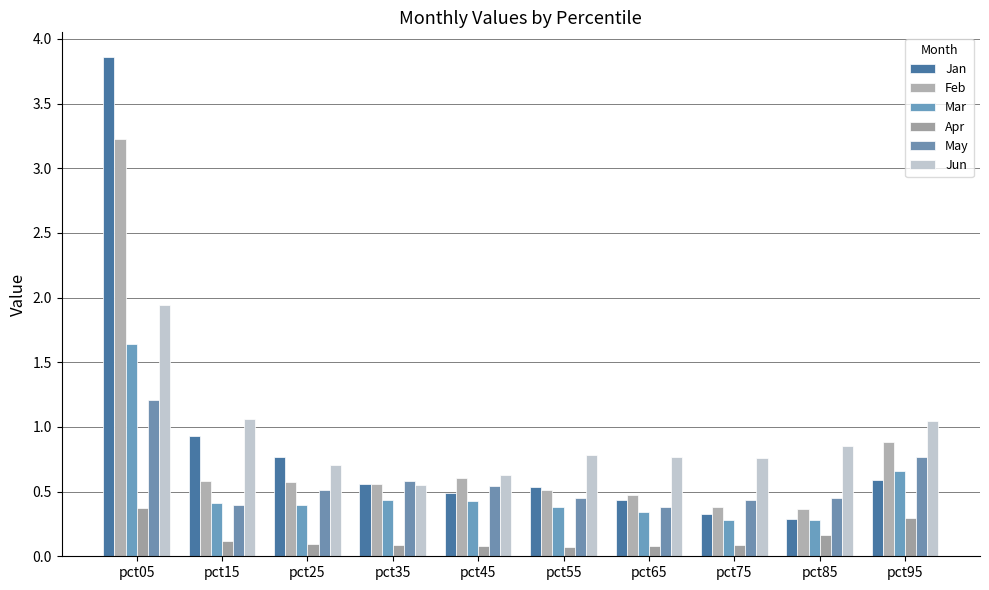

How many bars are there in total?

60